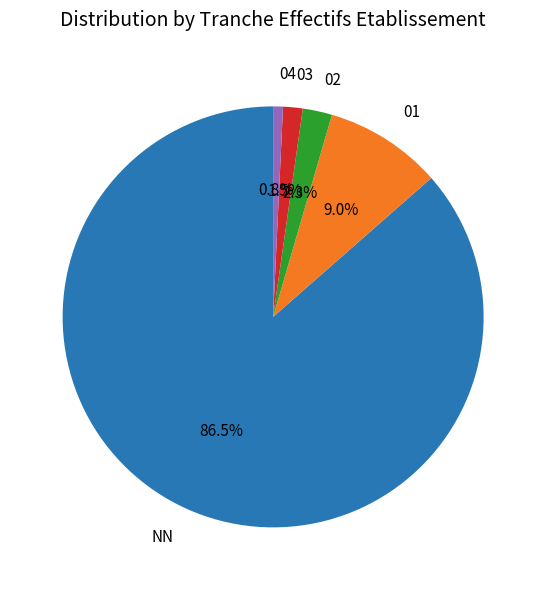

What percentage is NOT represented by 02?

97.7%